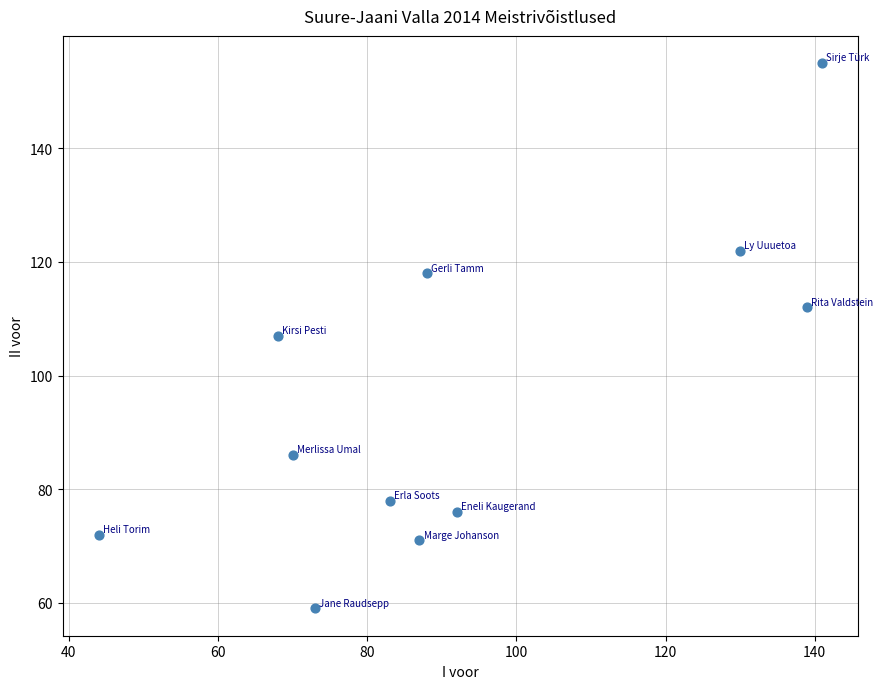

What is the range of X values (max minus min)?

97